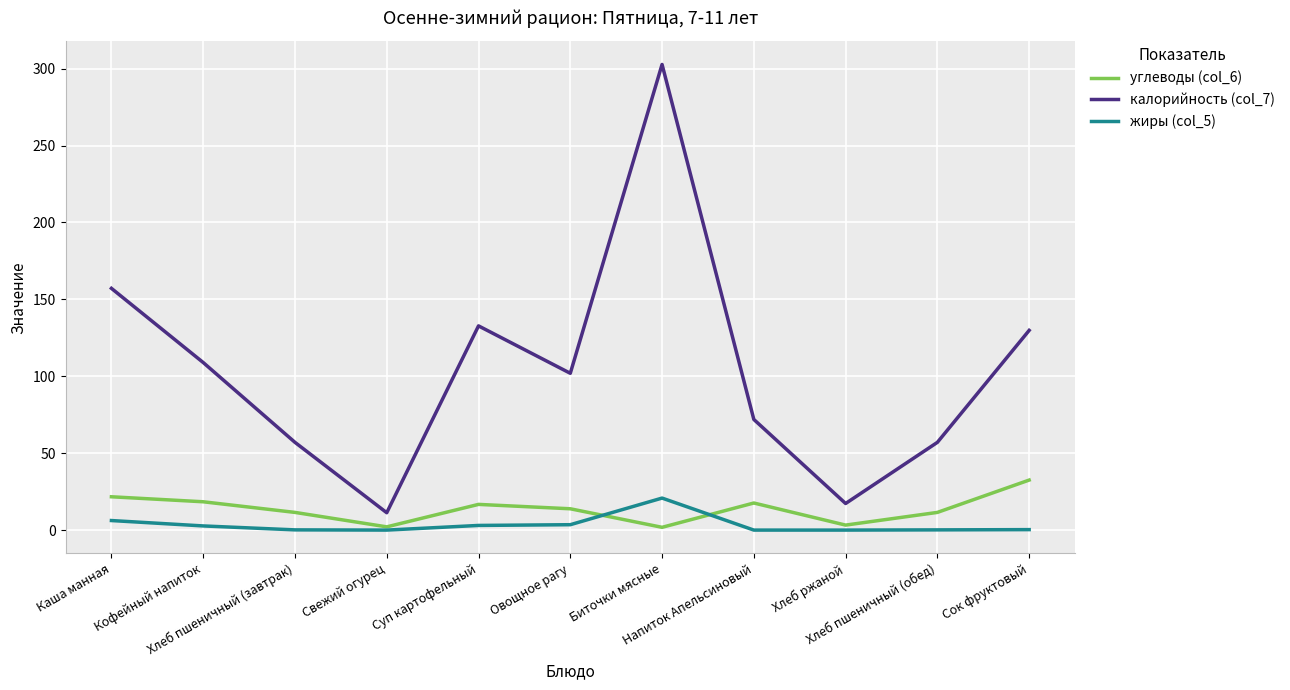

How many values in the углеводы (col_6) series are below 13?

5